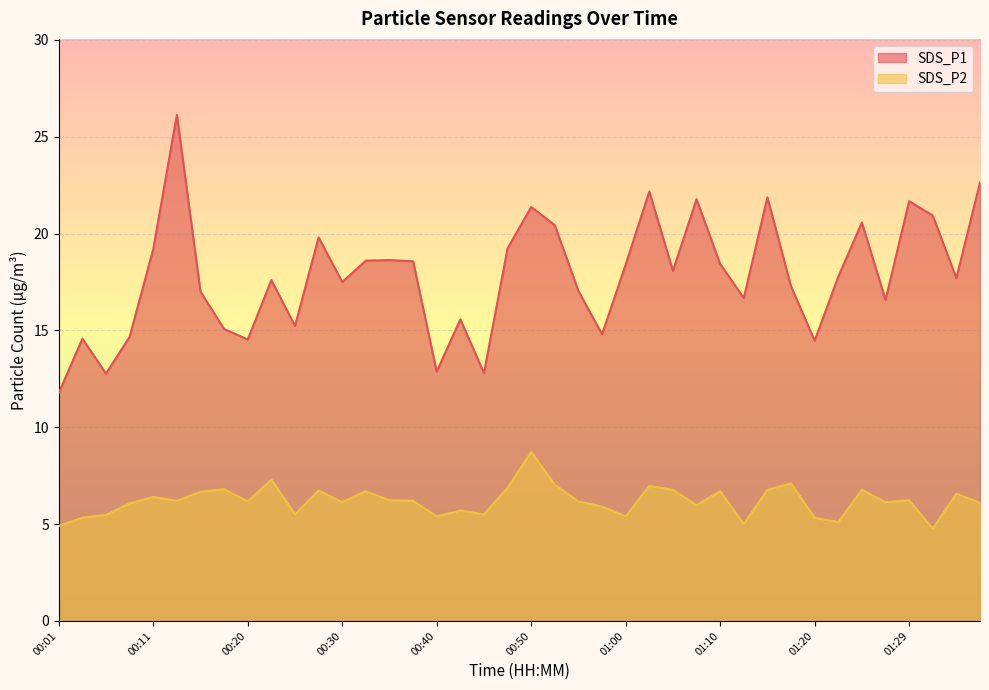

True or false: SDS_P2 and SDS_P1 cross at least once.

False